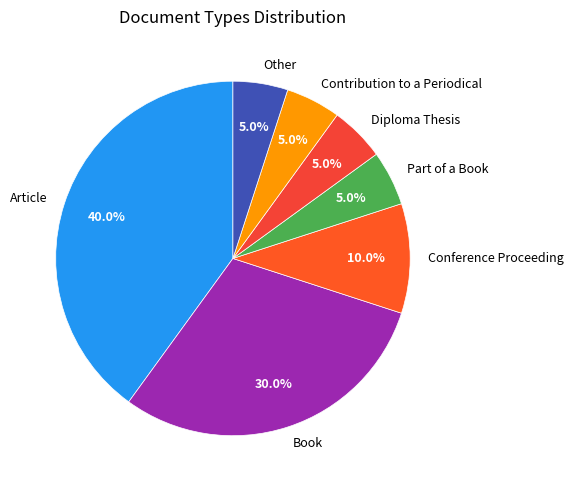

What portion of the pie excludes Other?

95.0%